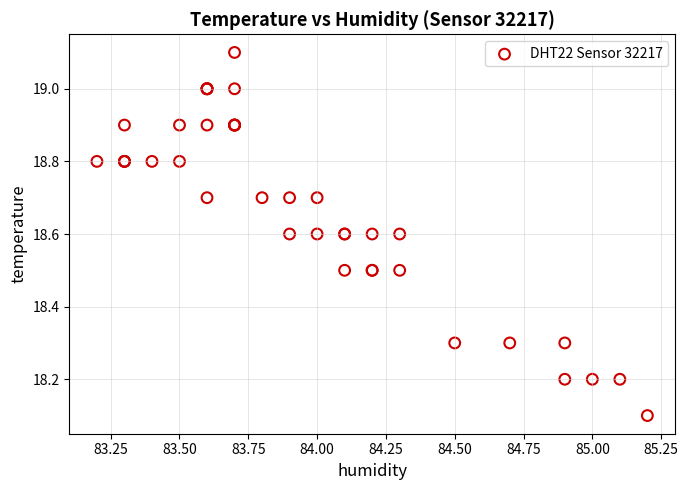

What Y value in the scatter plot is closest to 18?

18.1